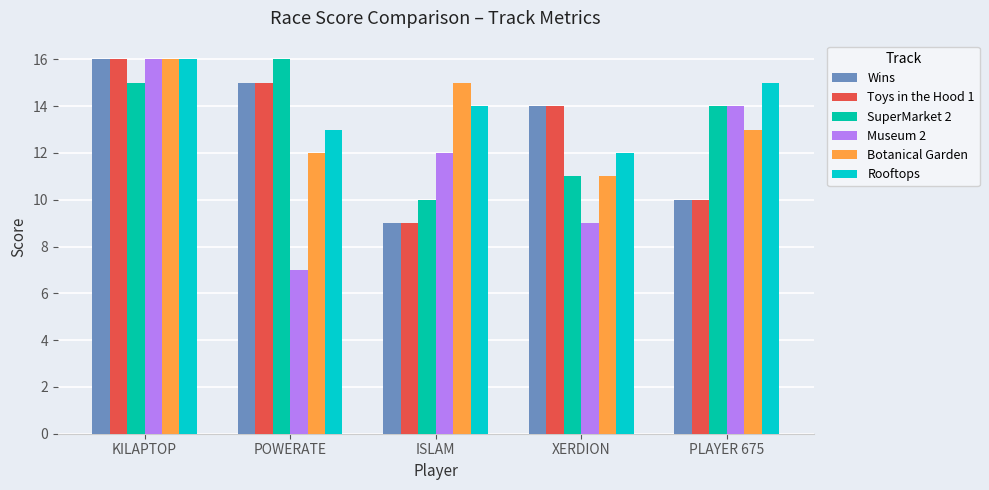

Does the chart contain any negative values?

No